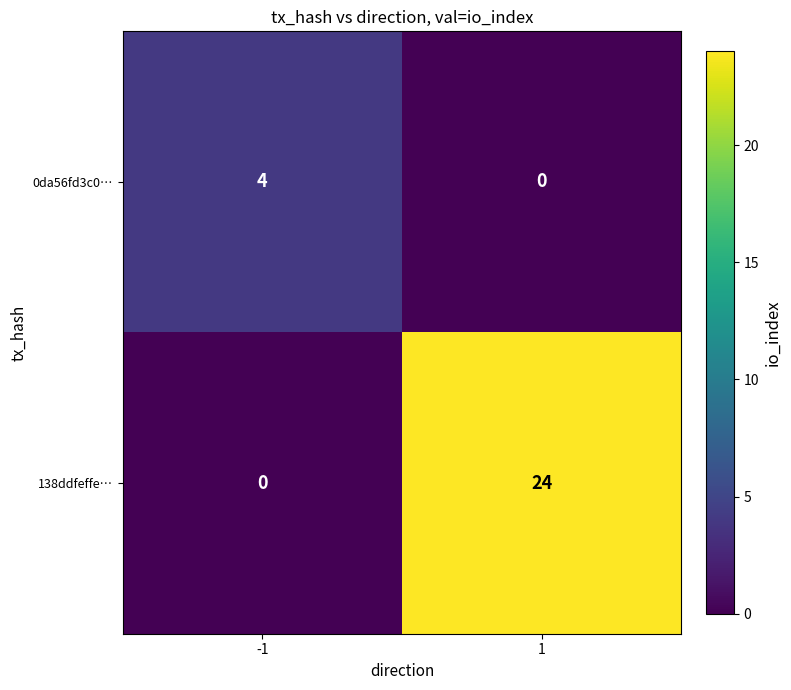

Which series has the largest total across all categories?

138ddfeffe…